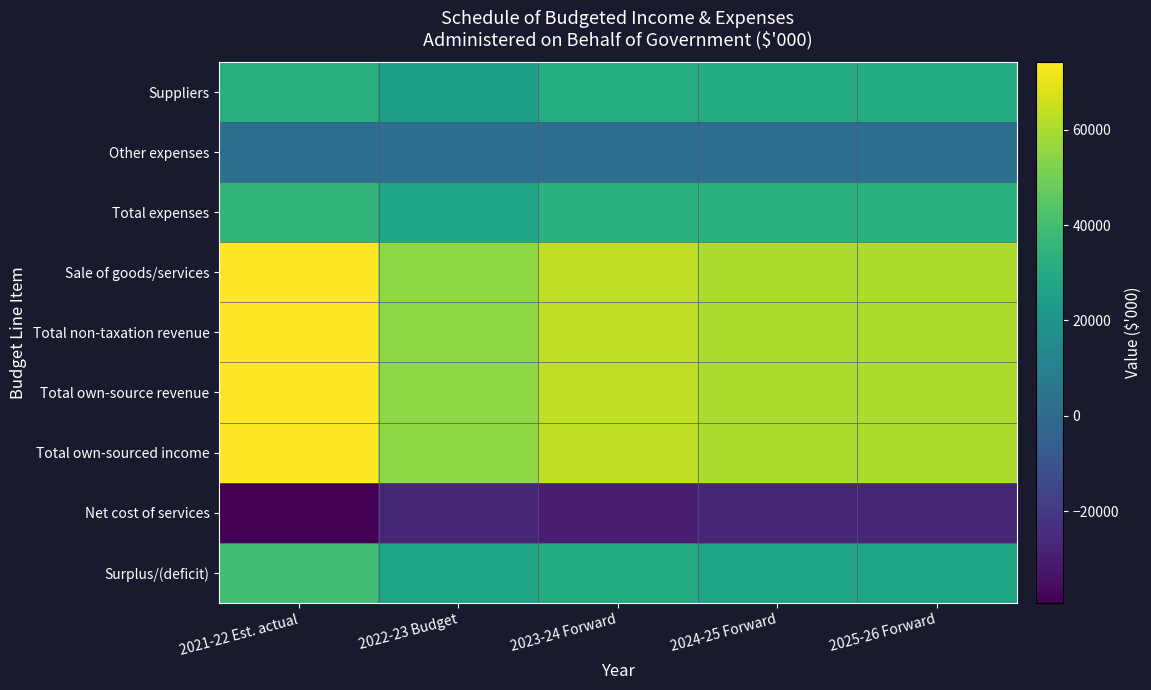

Rank the series by their maximum value, from lowest to highest.

Net cost of services, Other expenses, Suppliers, Total expenses, Surplus/(deficit), Sale of goods/services, Total non-taxation revenue, Total own-source revenue, Total own-sourced income